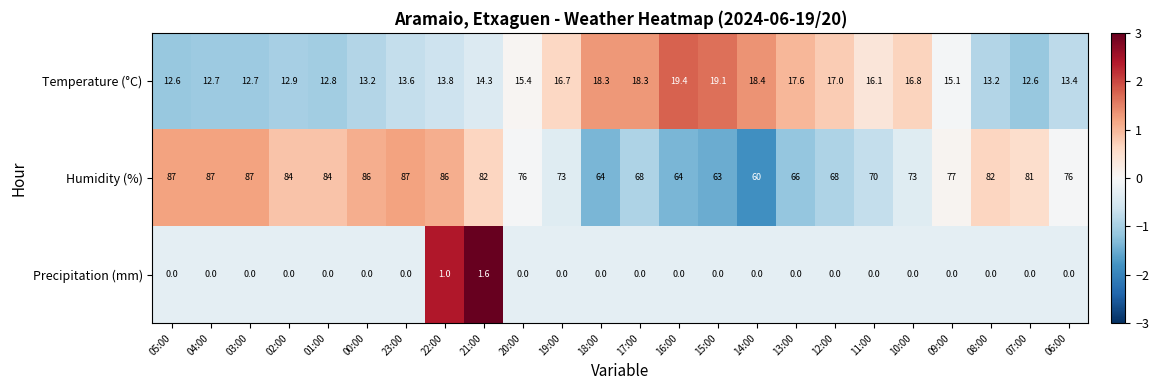

Is it true that Temperature (°C) equals 15.4 at 20:00?

True